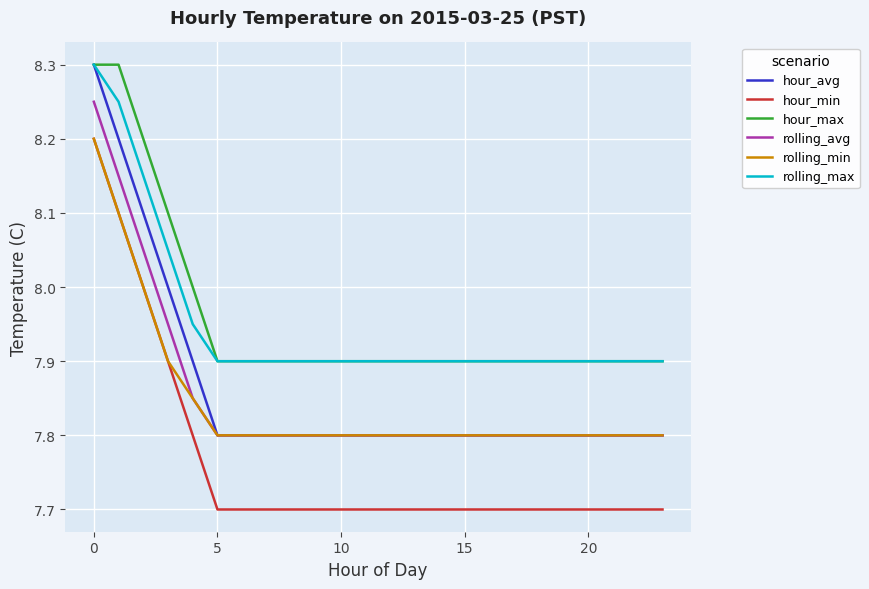

True or false: hour_avg and hour_min intersect in this chart.

False